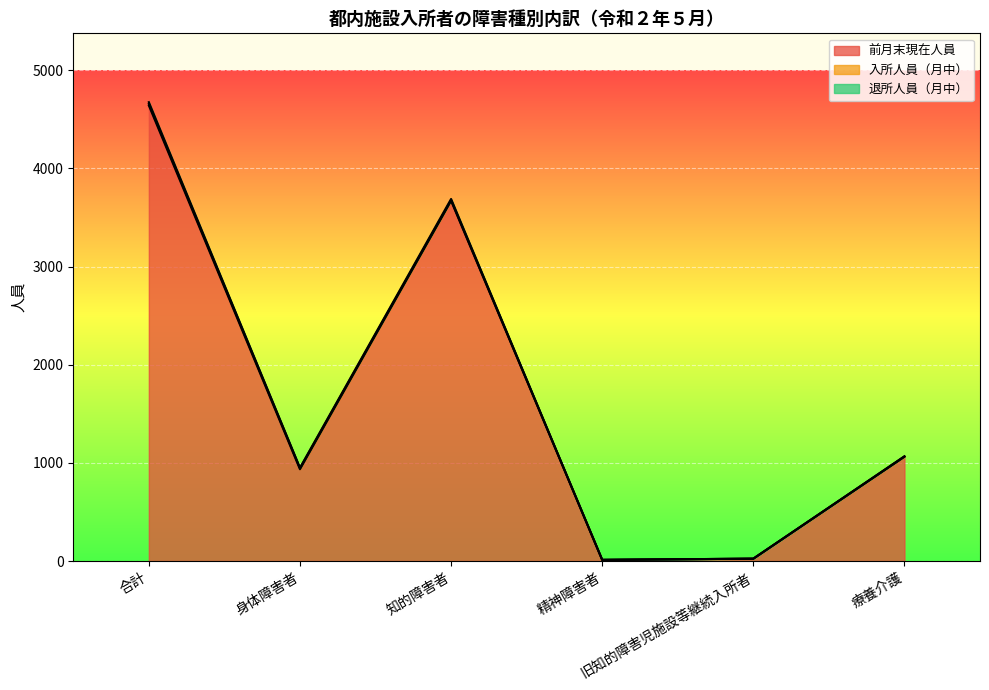

Which category has the highest value in the 入所人員（月中） series?

合計